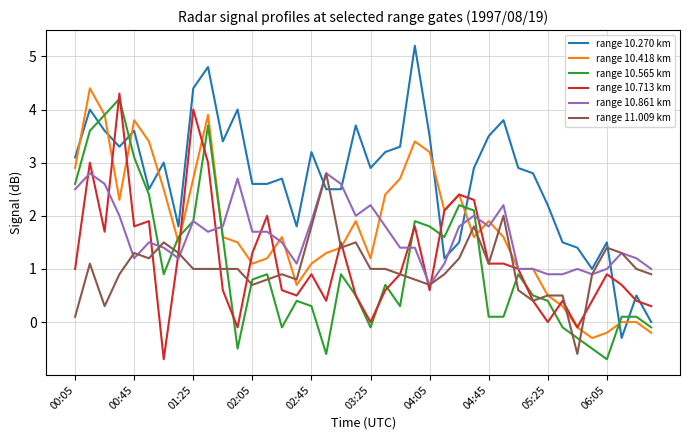

What is the highest value of the range 10.418 km series?

4.4